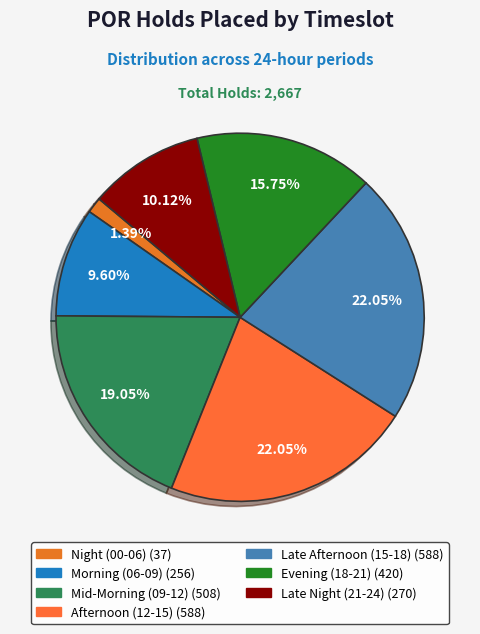

How many segments does this pie chart have?

7